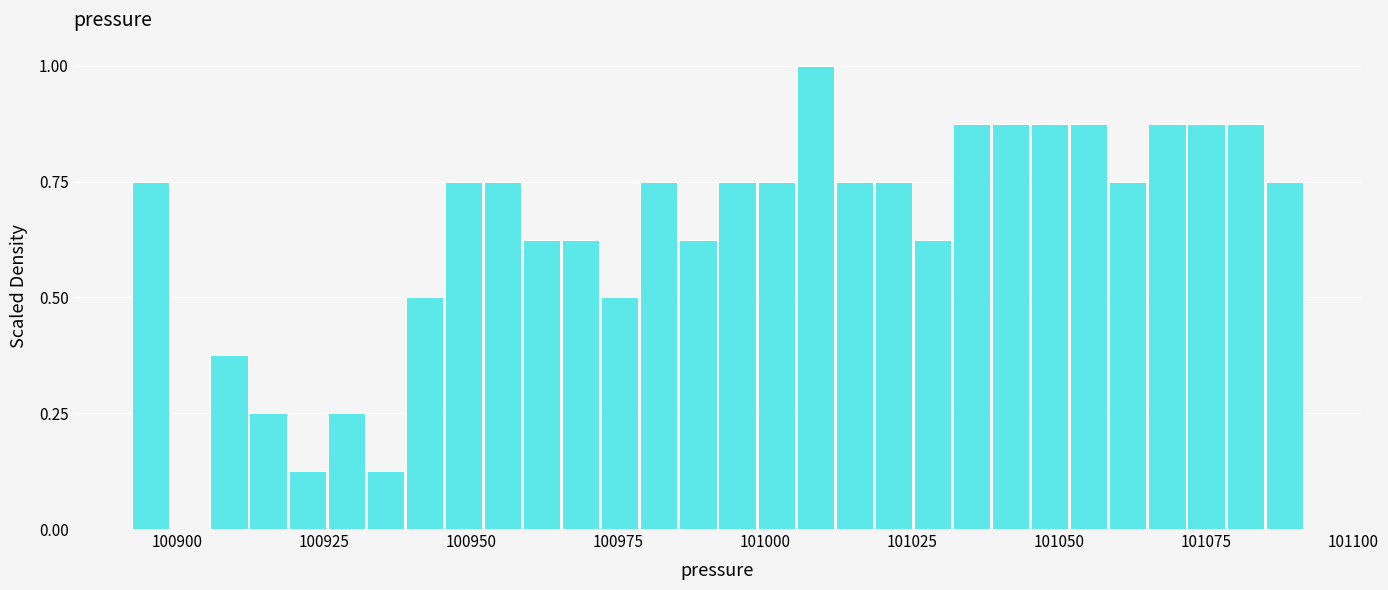

Read against the x-axis, roughly where is the centre of the tallest bar?

101010